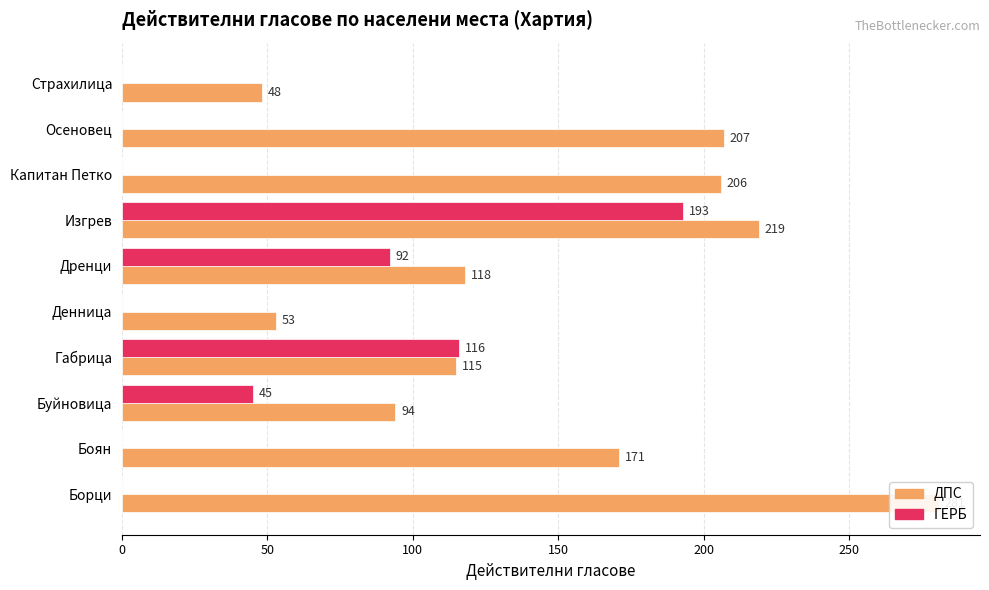

Rank the series by their maximum value, from highest to lowest.

ДПС, ГЕРБ